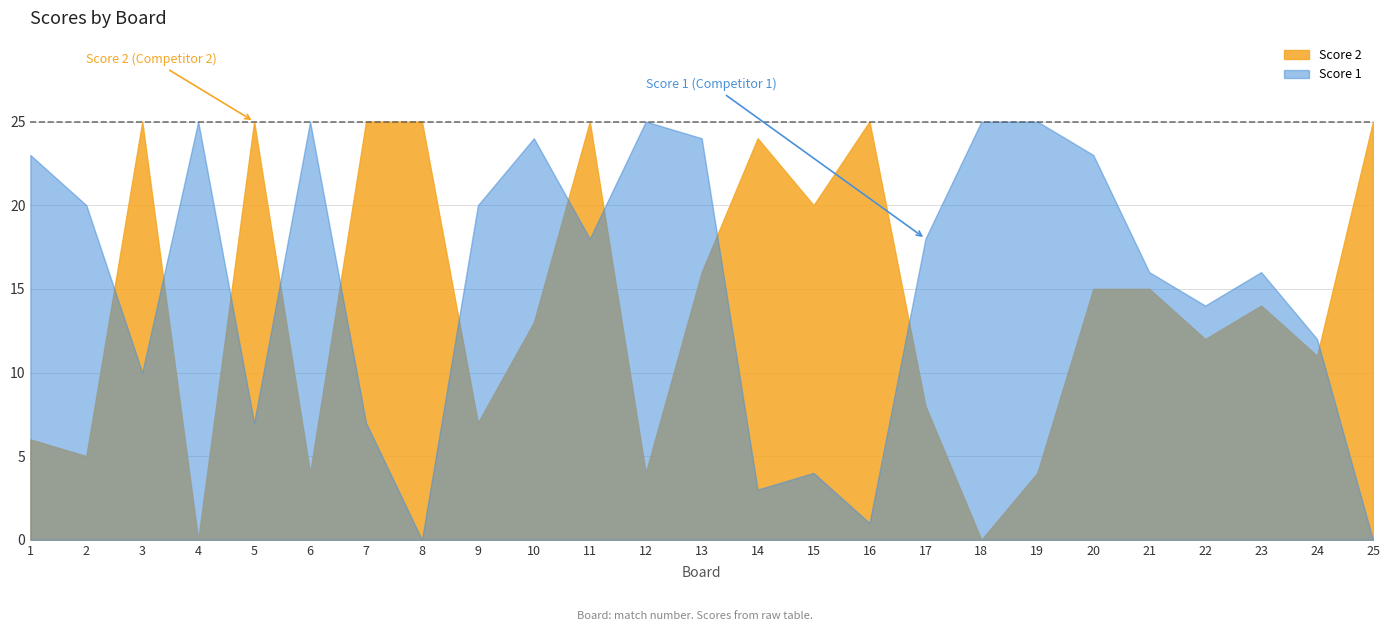

Which category has the lowest value across all series?

8